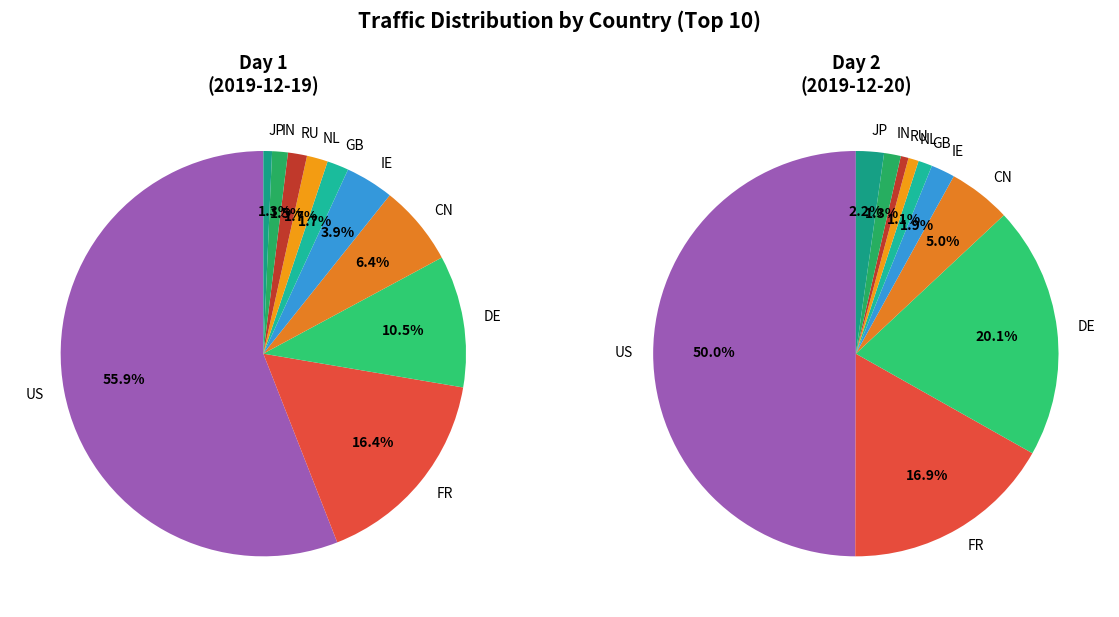

What is the largest slice in the pie chart?

US